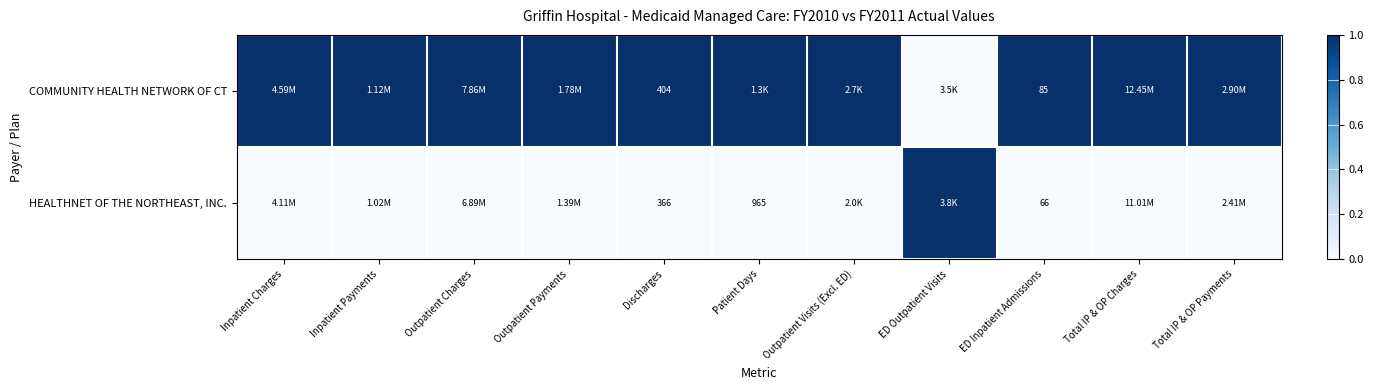

Count the number of categories in the chart.

11